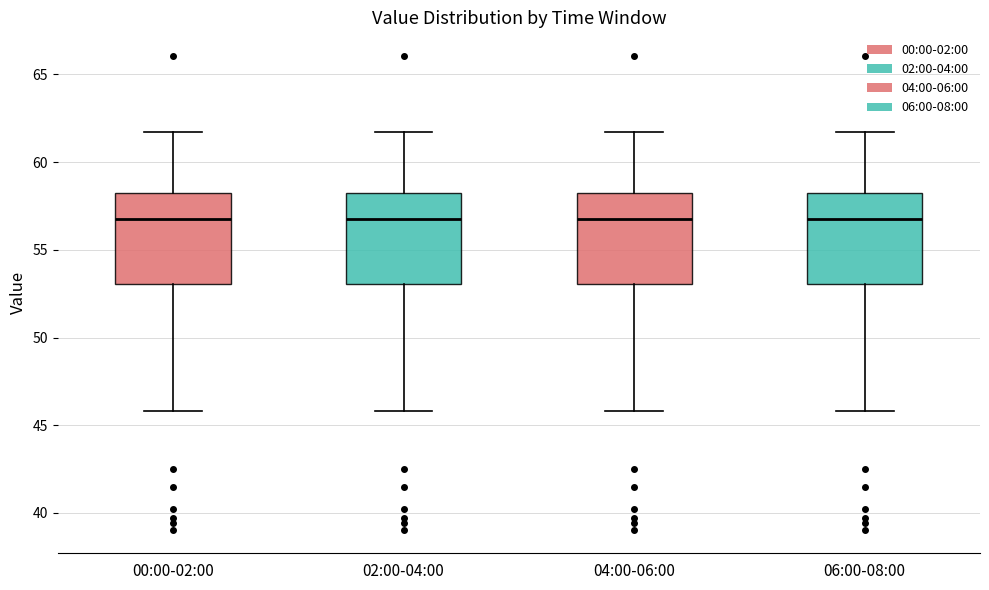

Where does the median line of the box for 04:00-06:00 sit on the y-axis? The values are not printed on the chart, so give them approximately, as read against the axis.

56.5